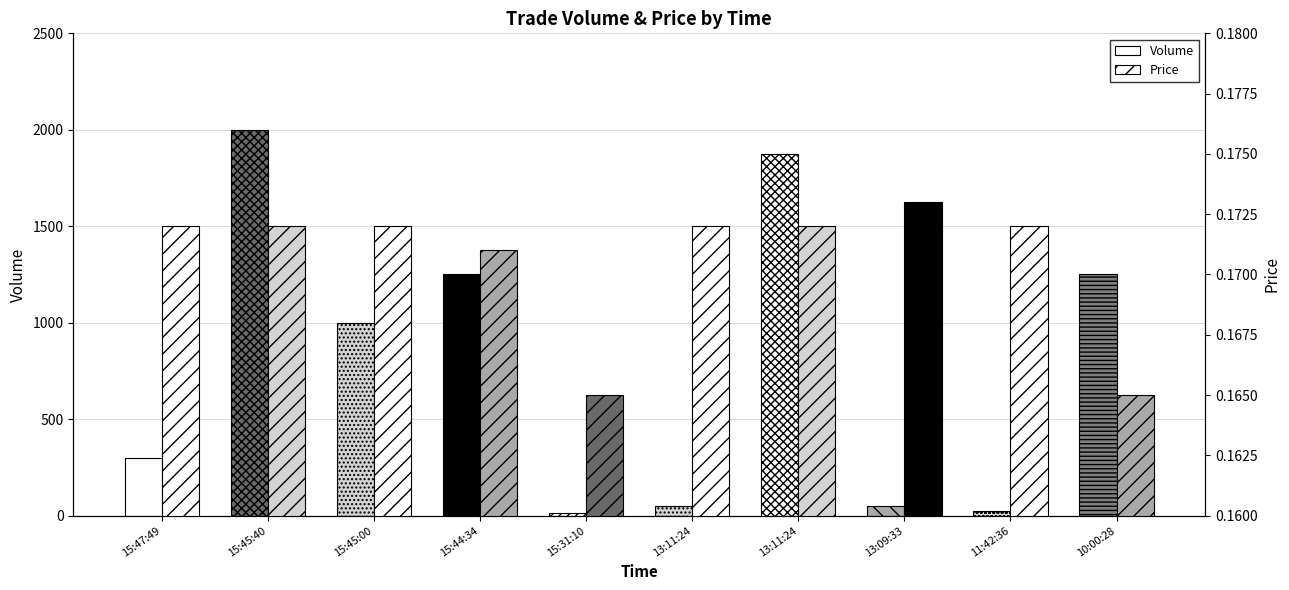

What is the average value of the Volume series?

781.5